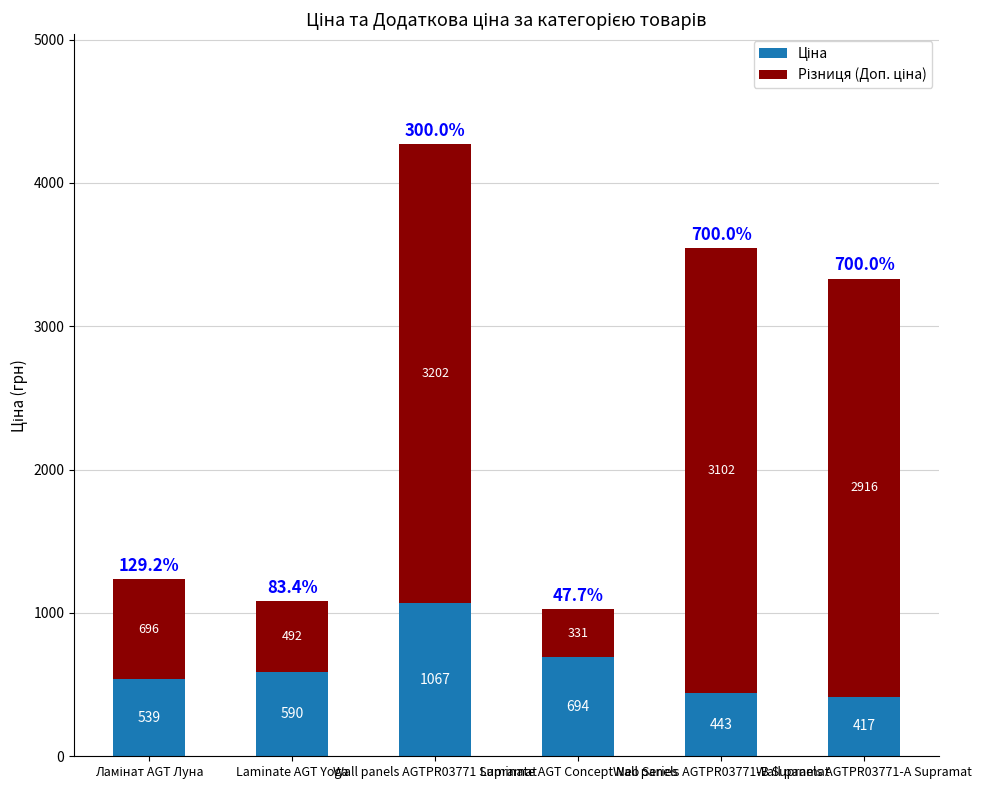

What is the approximate value of Ціна at Laminate AGT Yoga?

589.9